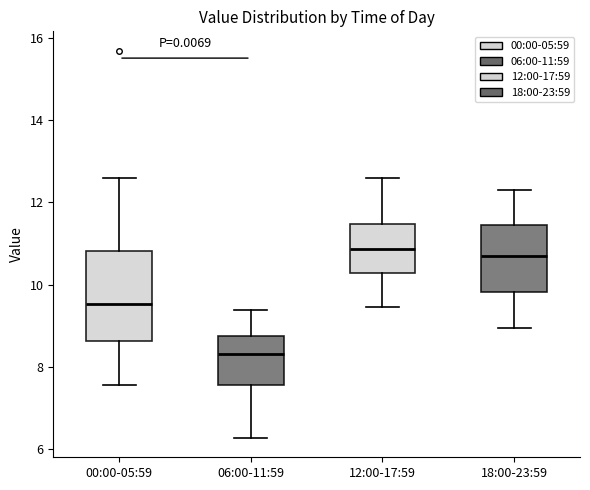

Reading left to right, transcribe this box plot: for each box, give where its median line is, the range the box spans, and where its two whiskers end, as read against the y-axis. The values are not printed on the chart, so give them approximately, as read against the axis.

00:00-05:59: median 9.6, box 8.6 to 10.8, whiskers 7.6 to 12.6
06:00-11:59: median 8.4, box 7.6 to 8.8, whiskers 6.2 to 9.4
12:00-17:59: median 10.8, box 10.2 to 11.4, whiskers 9.4 to 12.6
18:00-23:59: median 10.8, box 9.8 to 11.4, whiskers 9.0 to 12.4